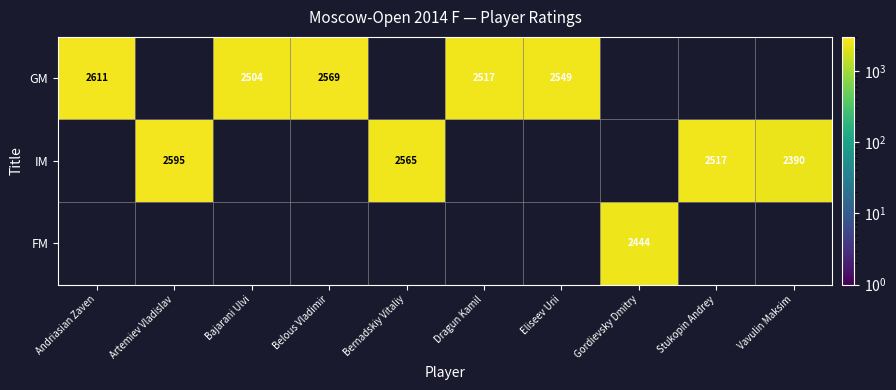

The value of GM at Belous Vladimir is 1571. True or false?

False